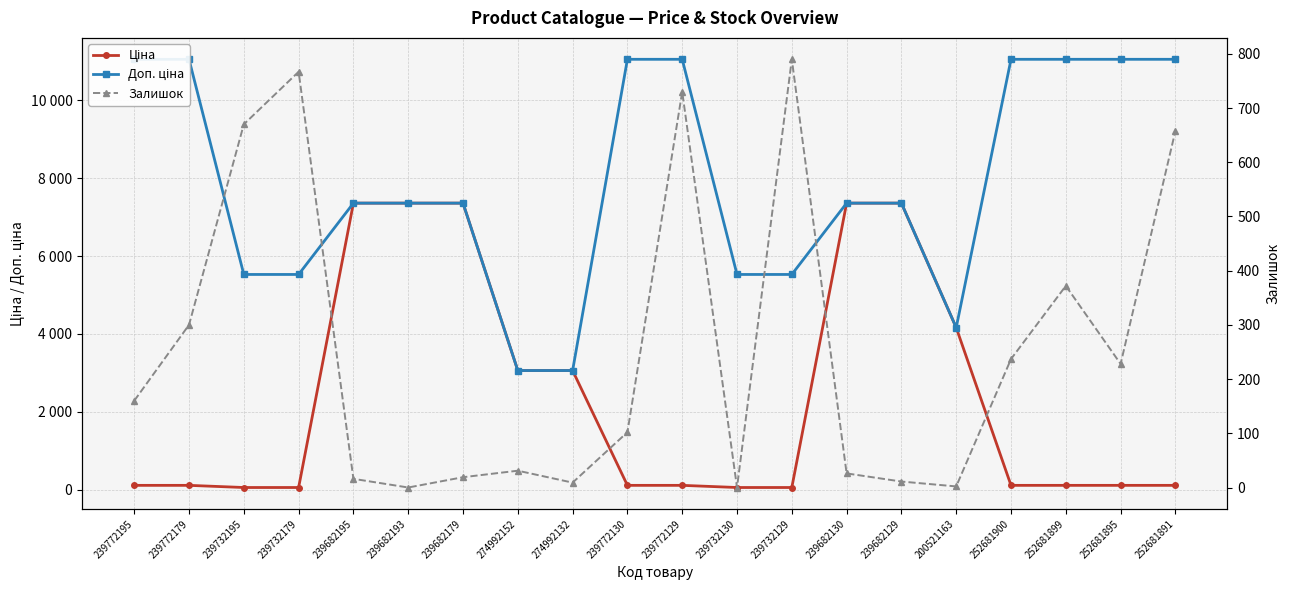

How many lines are shown in the chart?

3